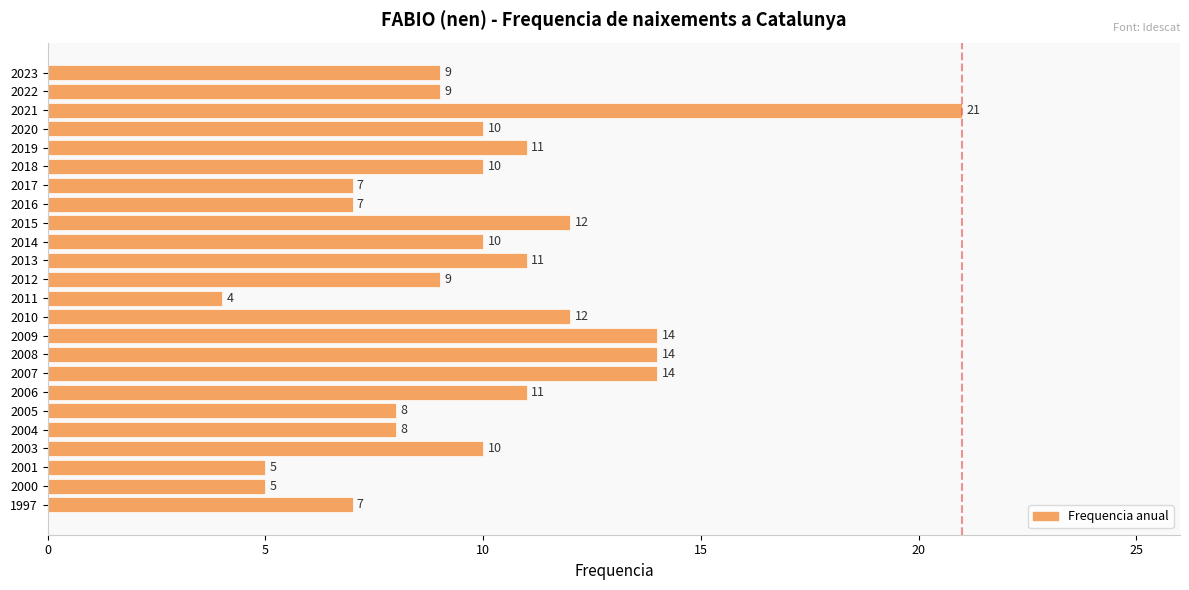

What is the ratio of the value at 1997 to the value at 2017?

1.0